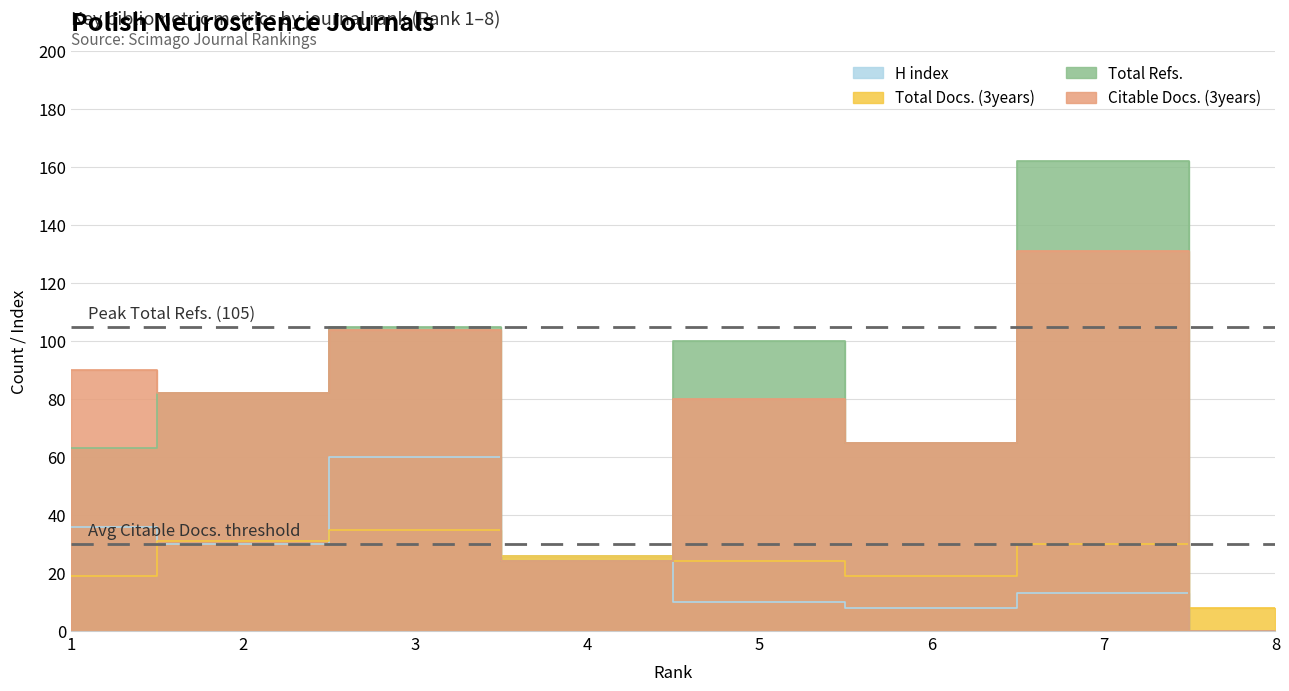

True or false: Citable Docs. (3years) has more than 2 interior local peaks.

True